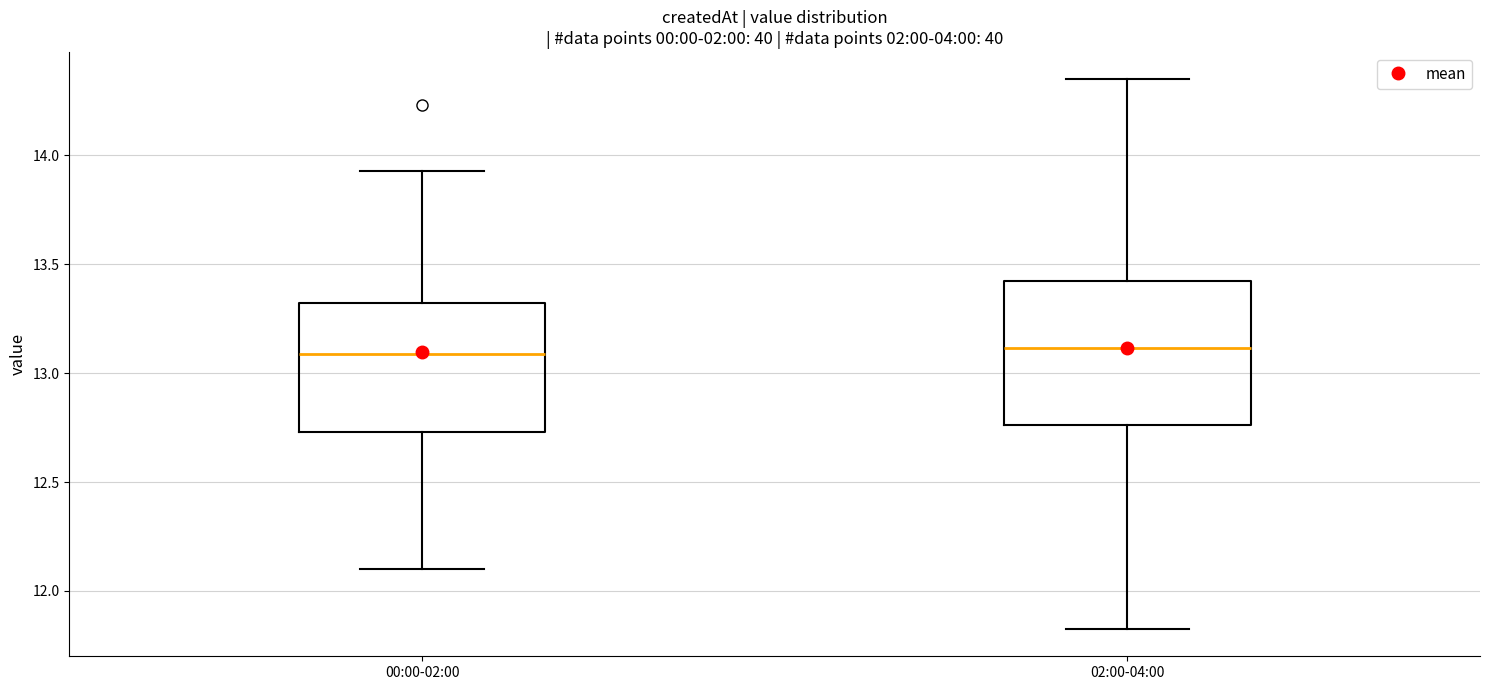

Reading left to right, read every box against the y-axis: the position of its median line, the range the box covers, and the ends of its whiskers. The values are not printed on the chart, so give them approximately, as read against the axis.

00:00-02:00: median 13.10, box 12.75 to 13.30, whiskers 12.10 to 13.95
02:00-04:00: median 13.10, box 12.75 to 13.40, whiskers 11.85 to 14.35